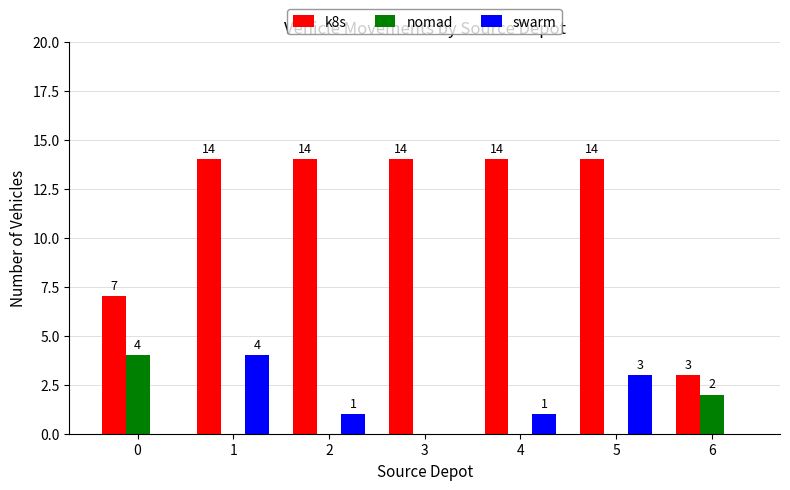

Between 1 and 4, which series saw the biggest shift?

swarm